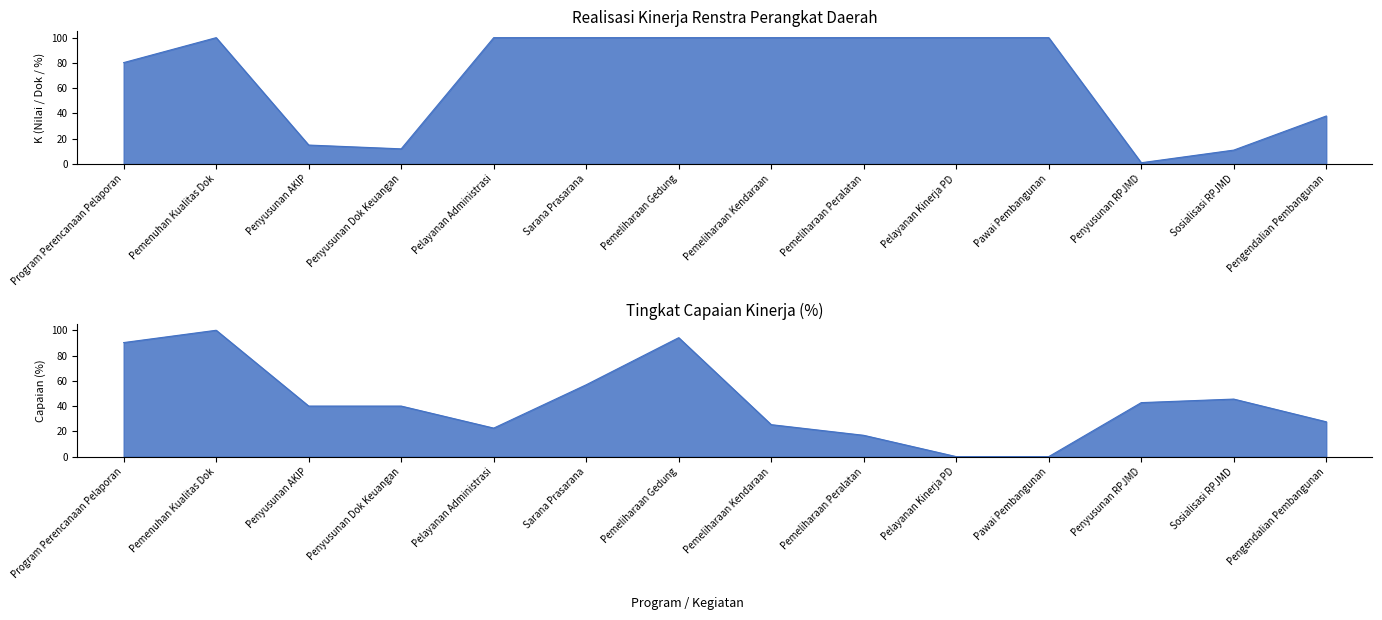

What position from the right is Penyusunan RPJMD?

3